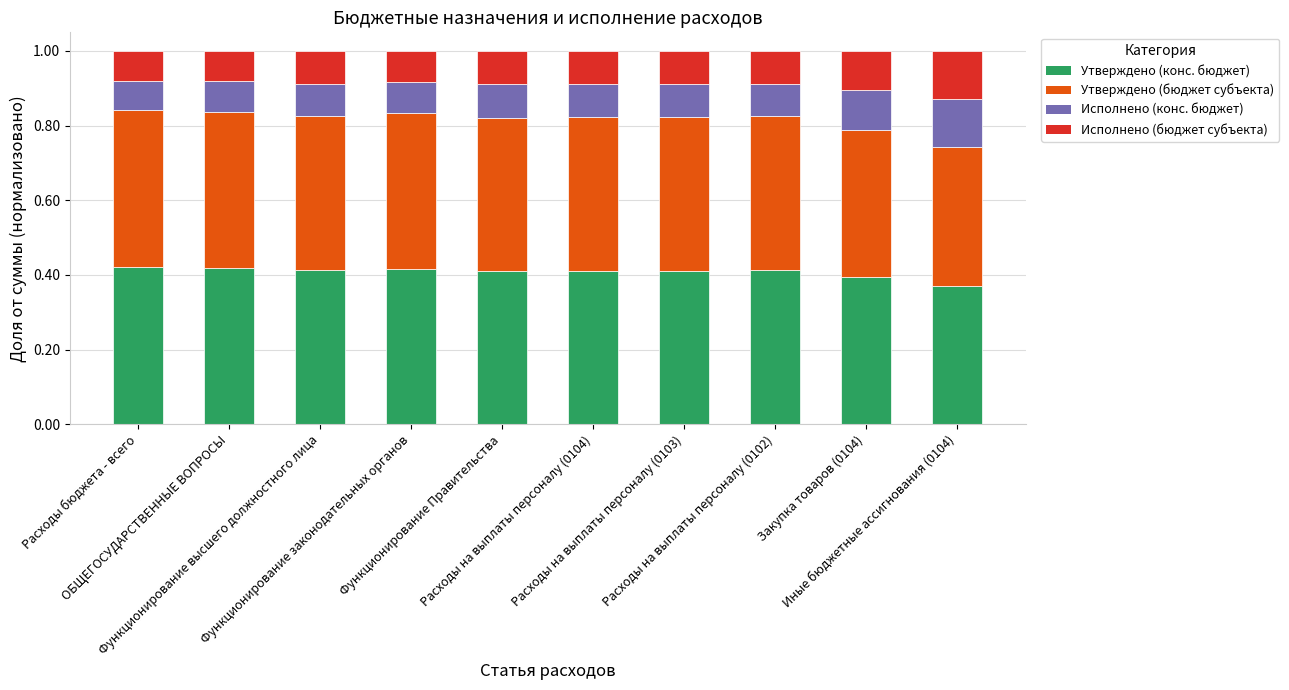

How many distinct data groups are displayed?

4